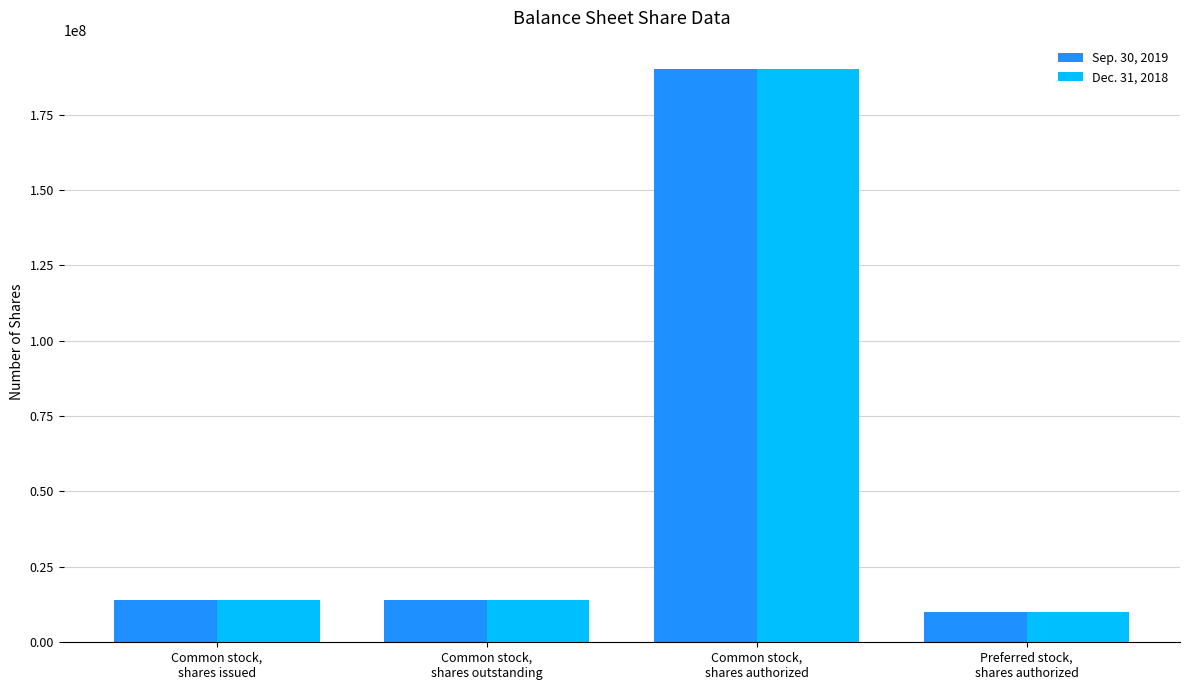

What are all the series names shown in the legend?

Sep. 30, 2019, Dec. 31, 2018